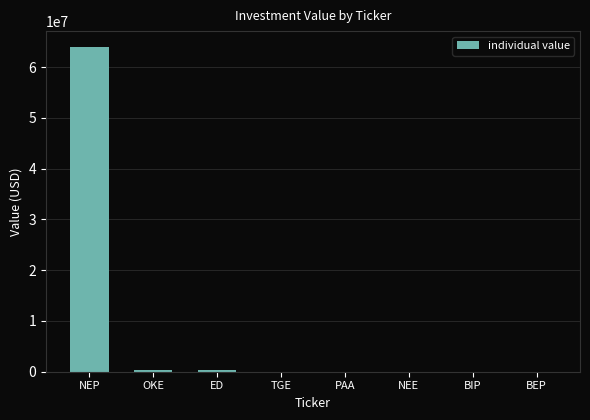

What is the maximum value shown in the chart?

63891000